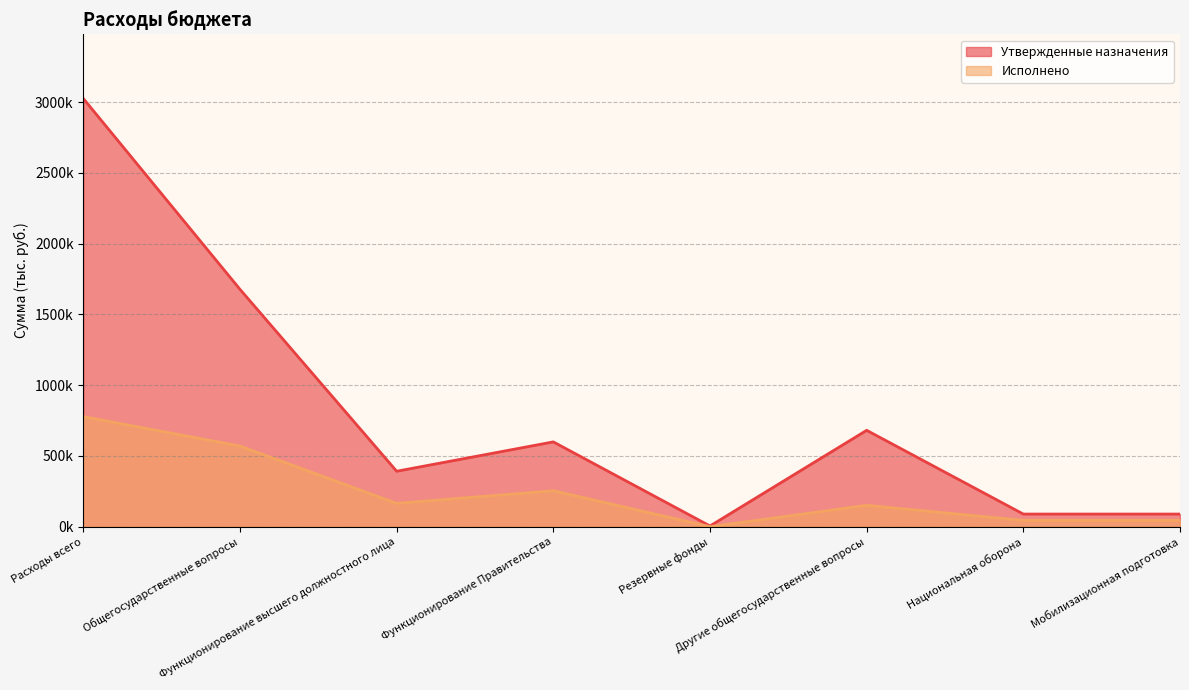

True or false: Исполнено has more than 2 interior local peaks.

False